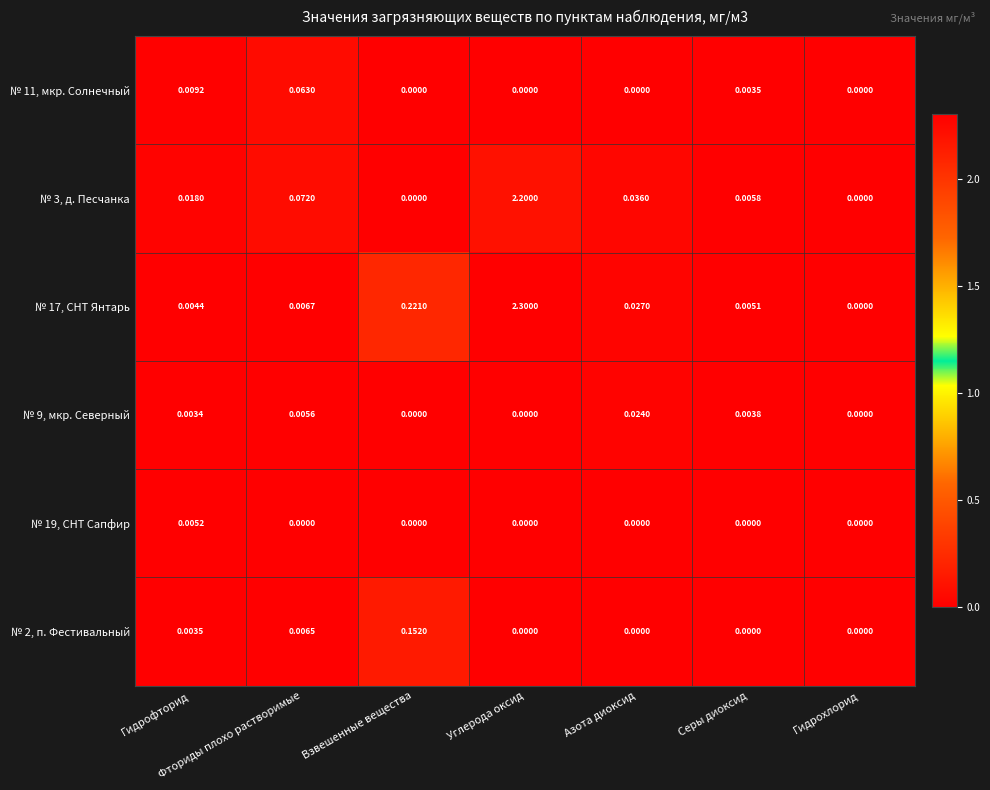

At which category does the chart reach its peak across all series?

Углерода оксид